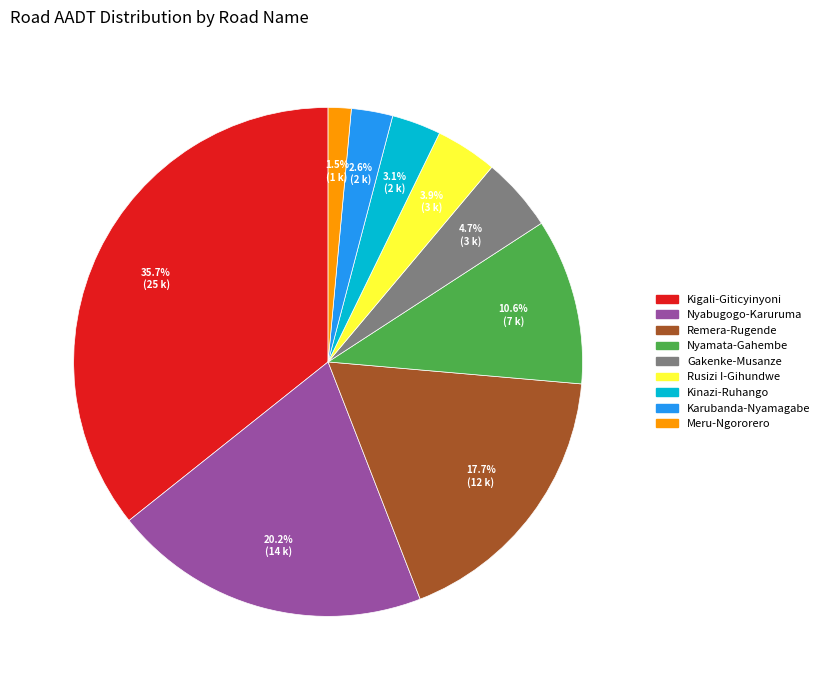

To the nearest percent, what is the difference between the Rusizi I-Gihundwe and Kigali-Giticyinyoni slice percentages?

32%